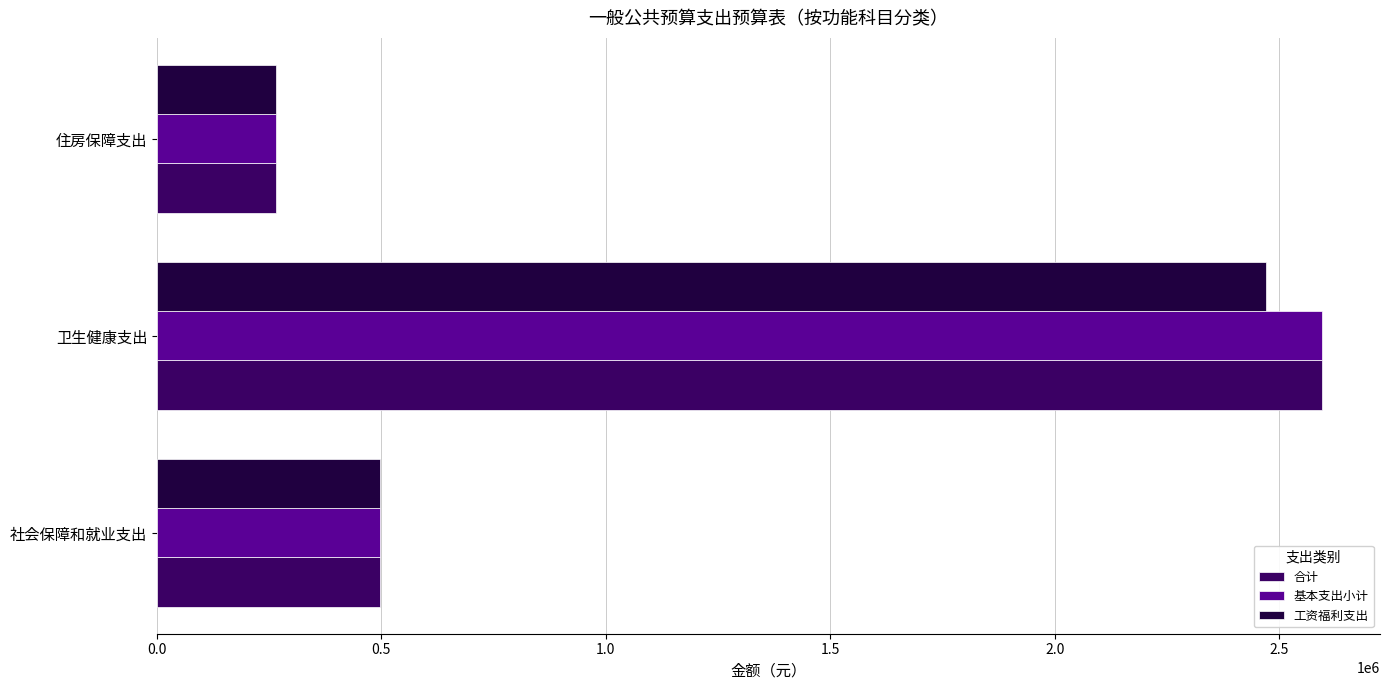

What is the total value across all series at 社会保障和就业支出?

1492618.6